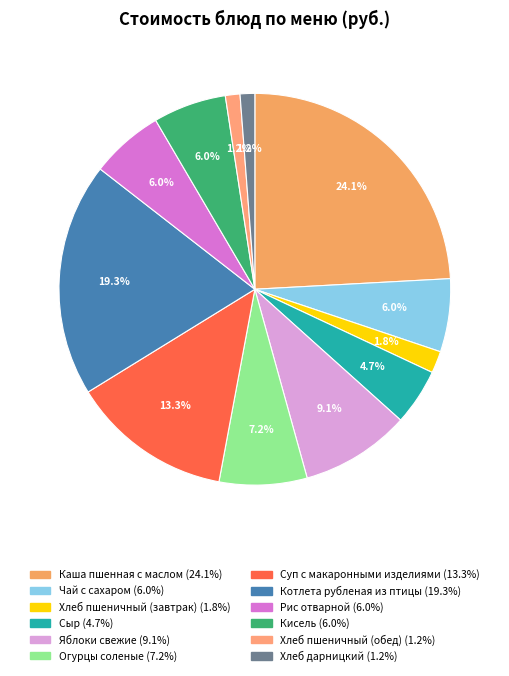

Does Каша пшенная с маслом account for over 50% of the chart?

No